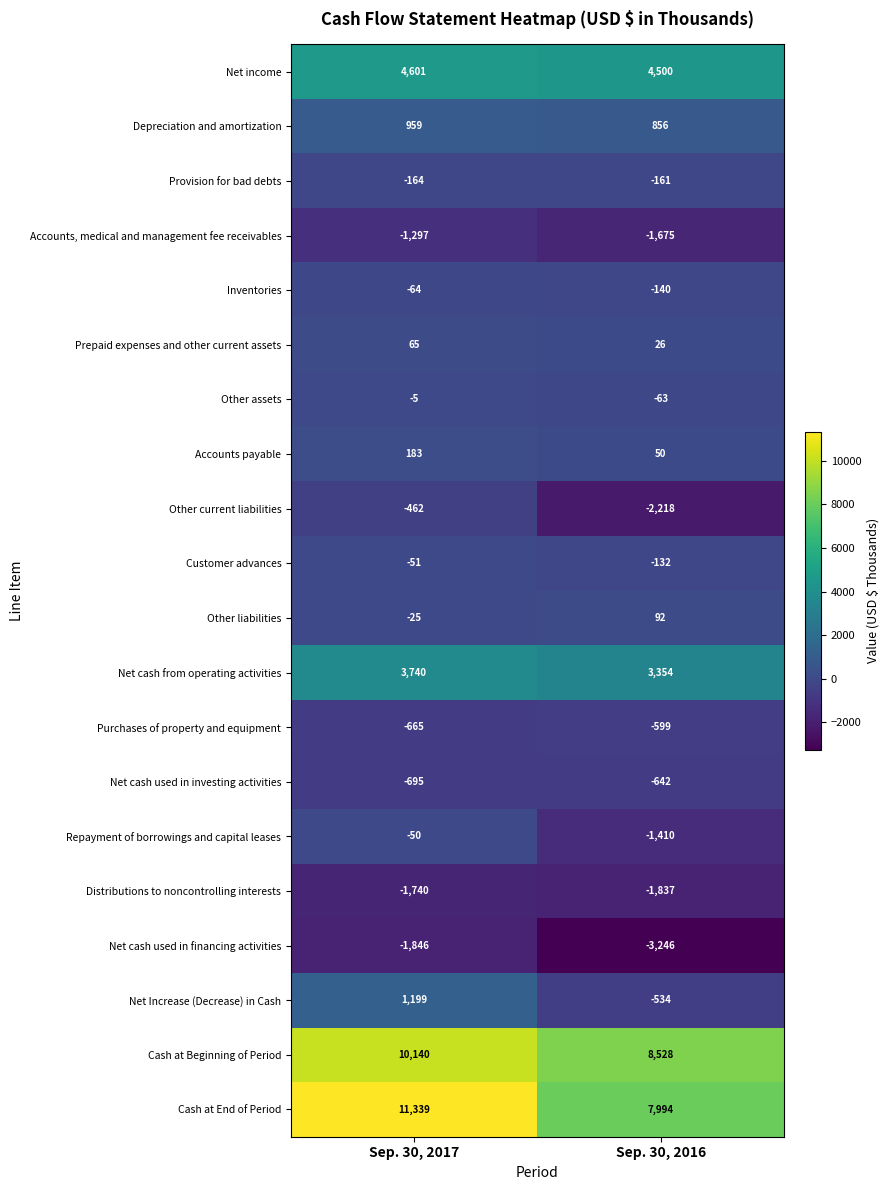

The value of Accounts, medical and management fee receivables at Sep. 30, 2016 is -1675. True or false?

True